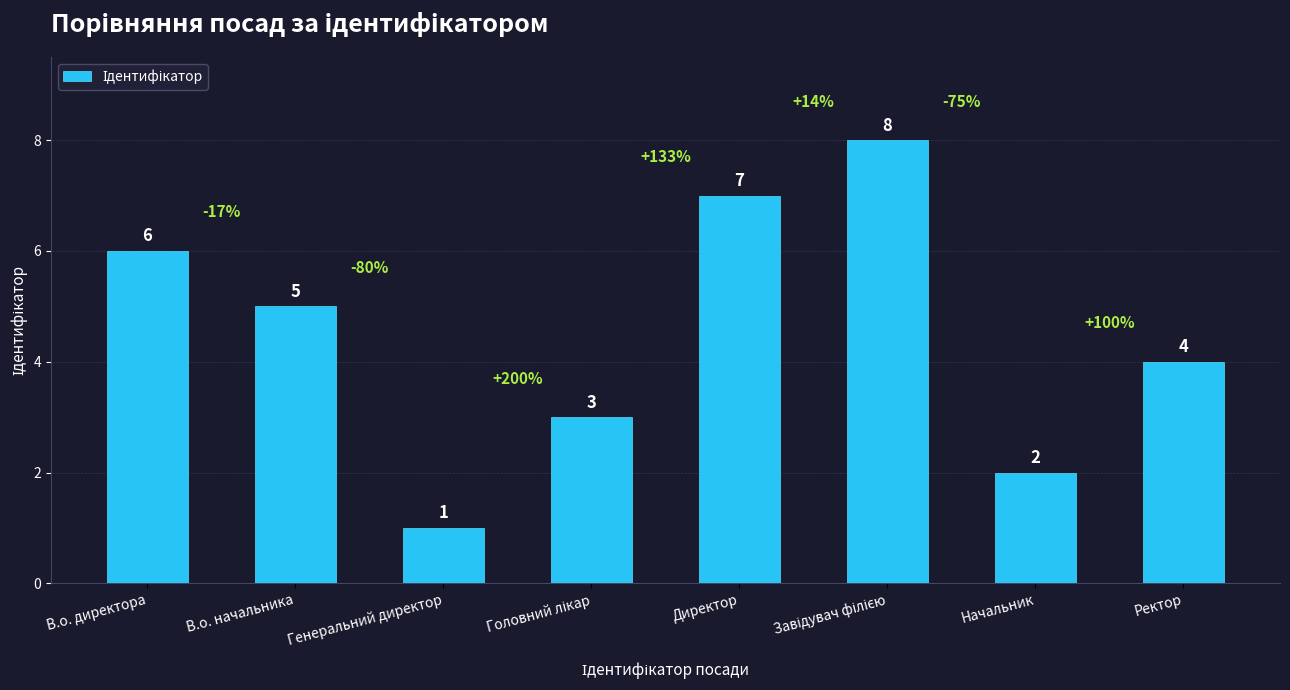

What is the minimum value shown in the chart?

1